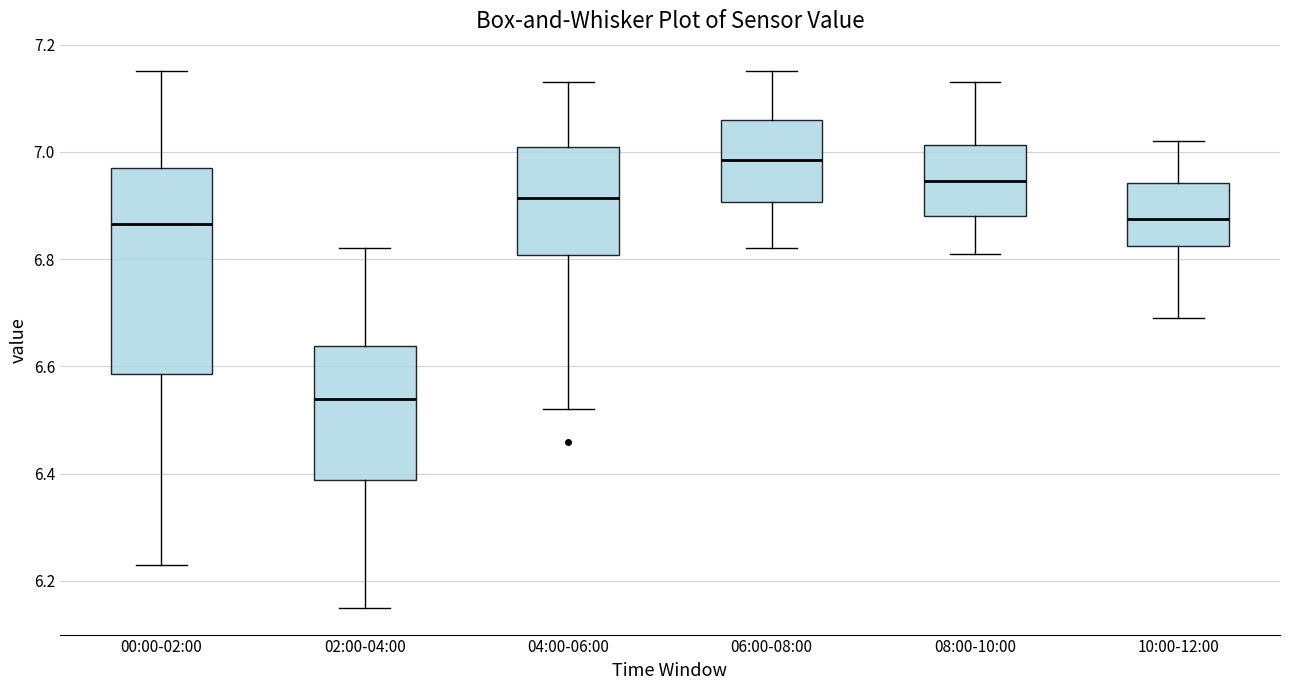

Which box is the tallest, from its lower edge to its upper edge?

00:00-02:00